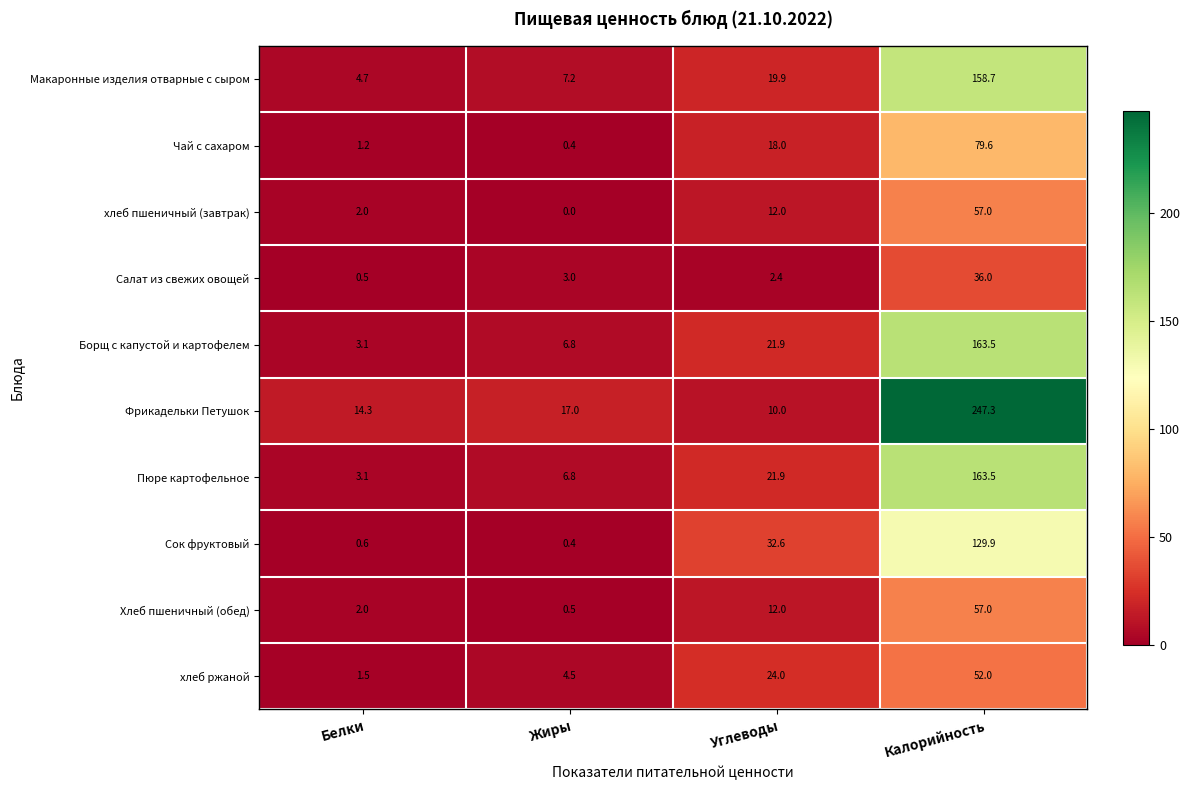

What is the highest value of the Пюре картофельное series?

163.5